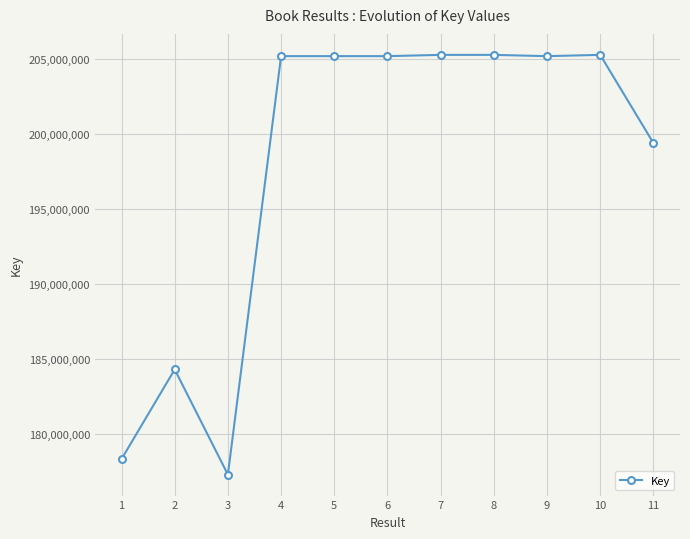

What is the greatest value displayed?

205269682